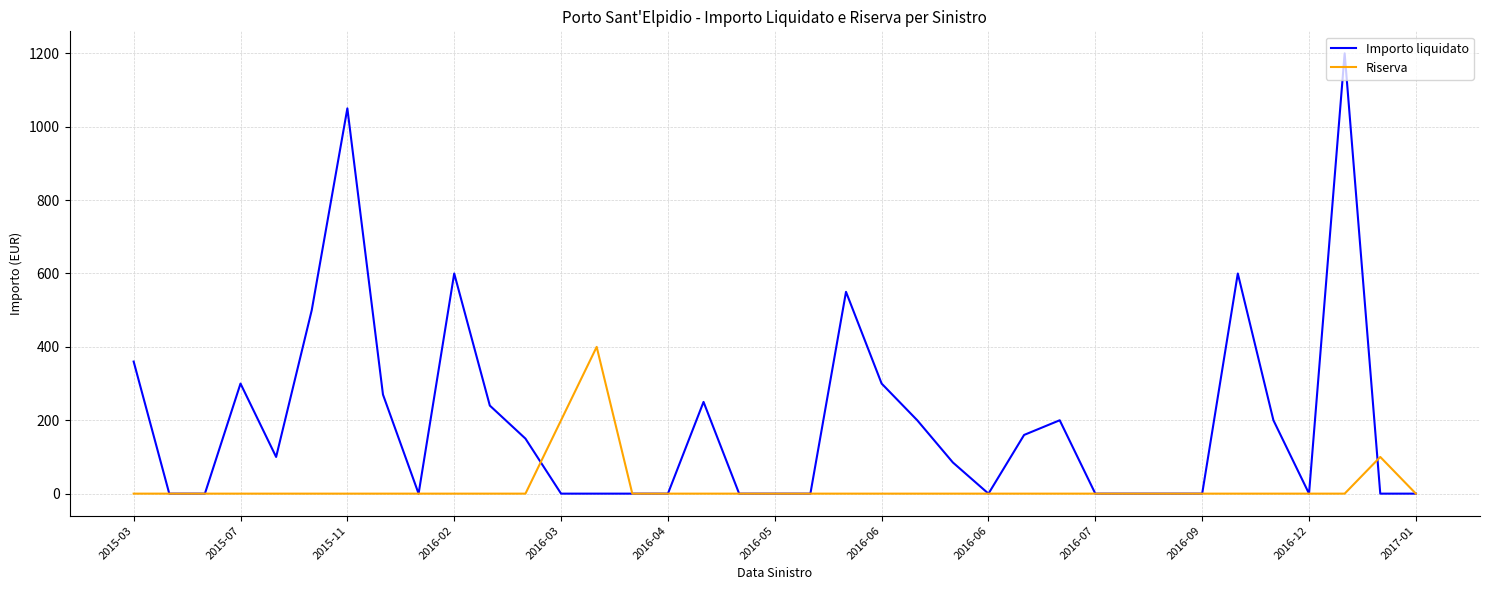

What is the greatest value displayed?

1200